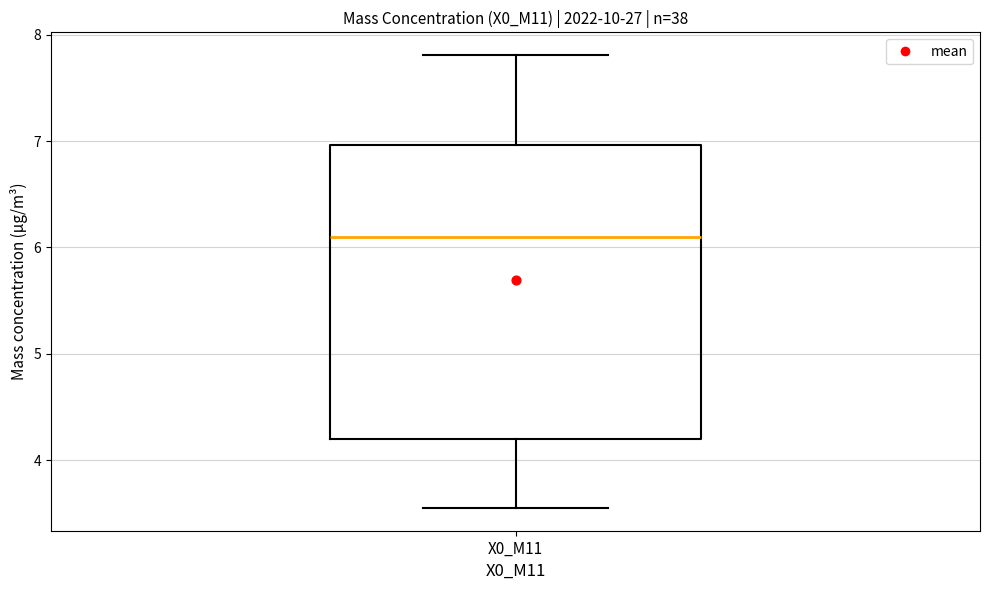

Read this box plot against the y-axis: the position of the median line, the range covered by the box, and the ends of both whiskers. The values are not printed on the chart, so give them approximately, as read against the axis.

median 6.1, box 4.2 to 7.0, whiskers 3.6 to 7.8